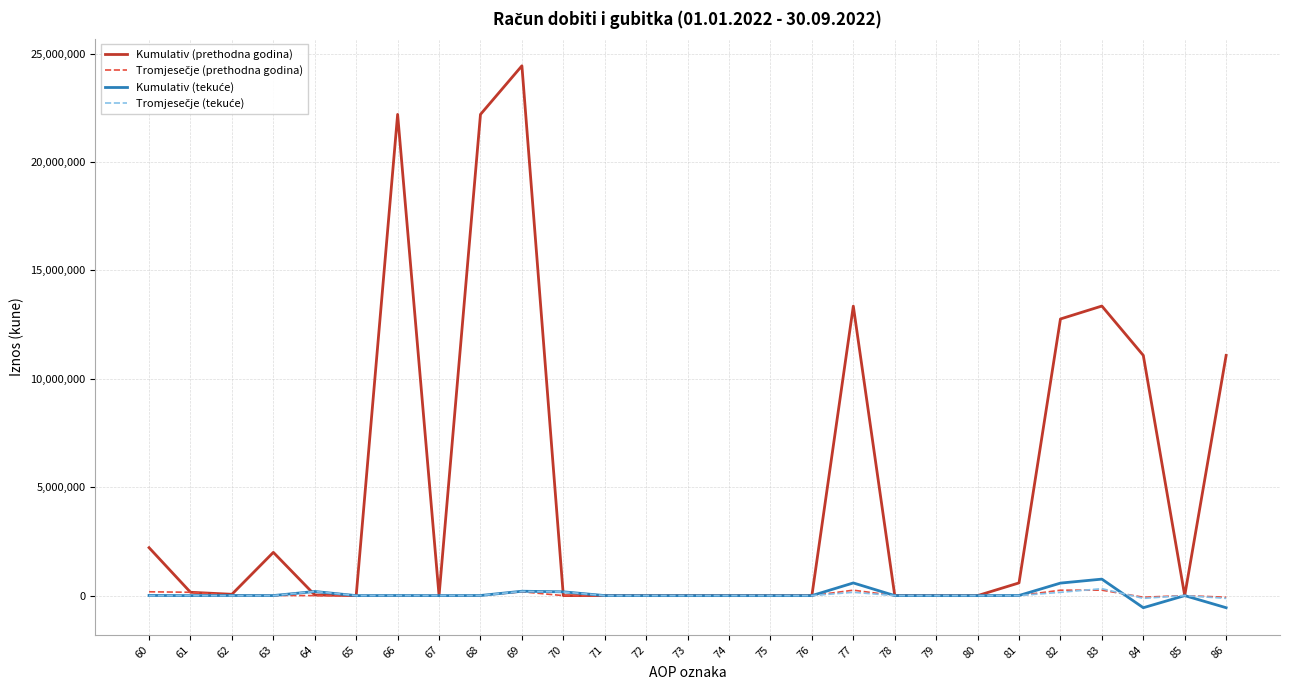

At which category is the sum across all series the highest?

69